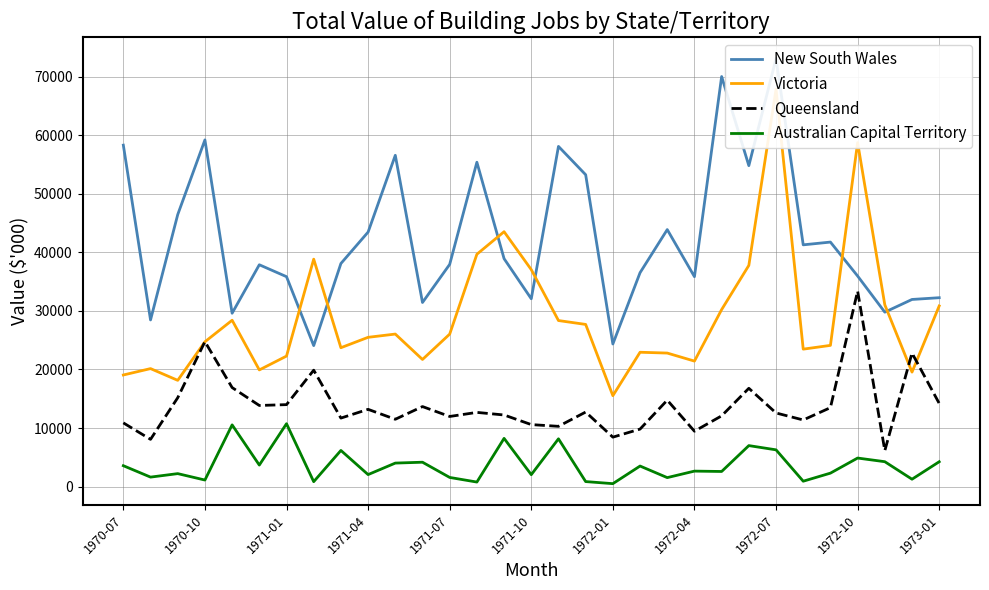

What is the average value of the Victoria series?

28934